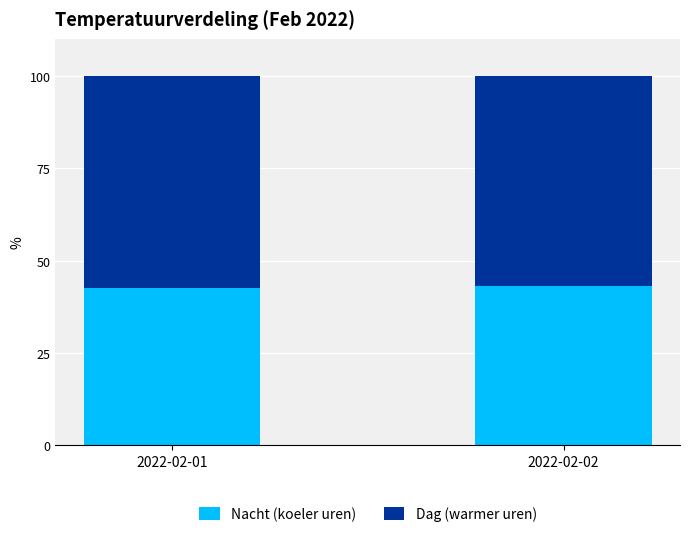

Where does the Nacht (koeler uren) series first go above 43?

2022-02-02